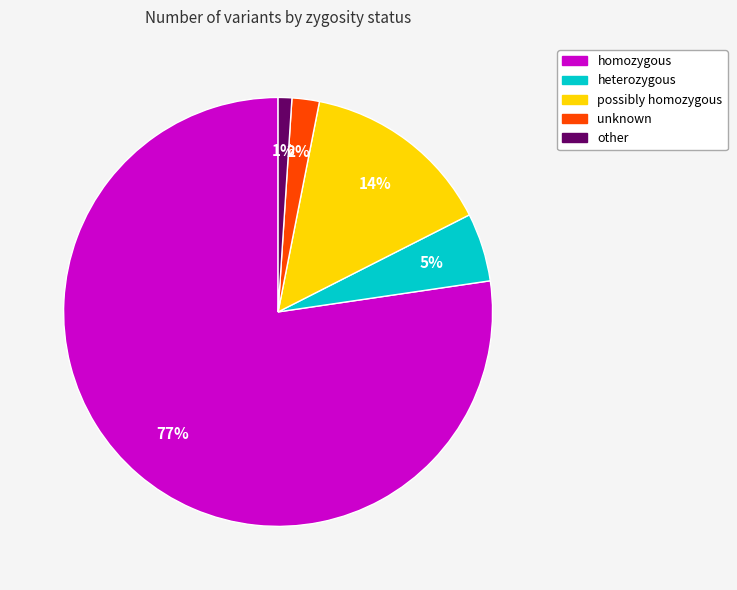

How many slices are in this pie chart?

5